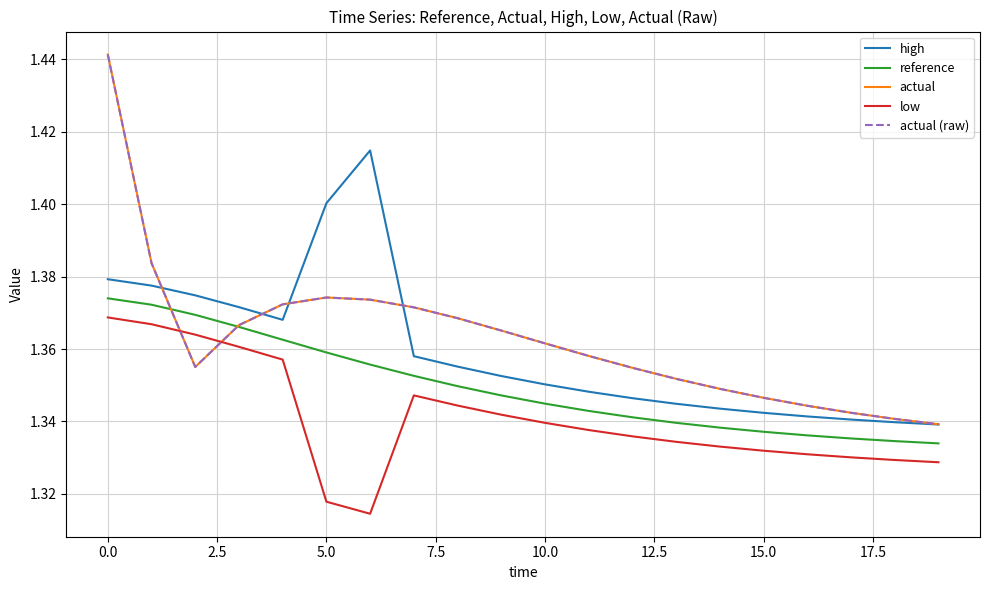

How many intersections are there between actual (raw) and high?

4